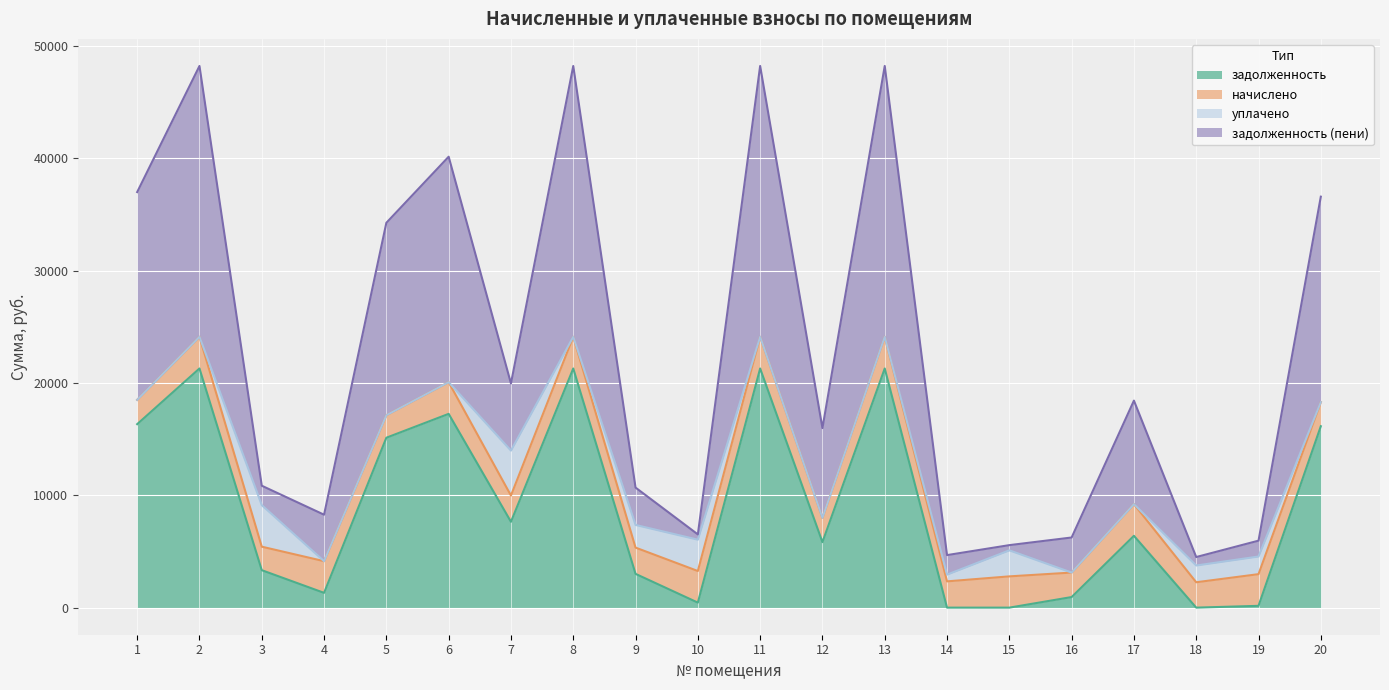

What is the value of the задолженность point at the 8th from the left?

21288.7